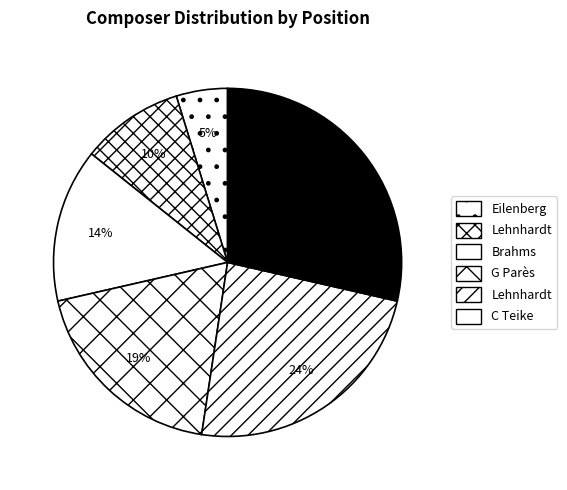

Which category has the biggest portion of the pie?

C Teike